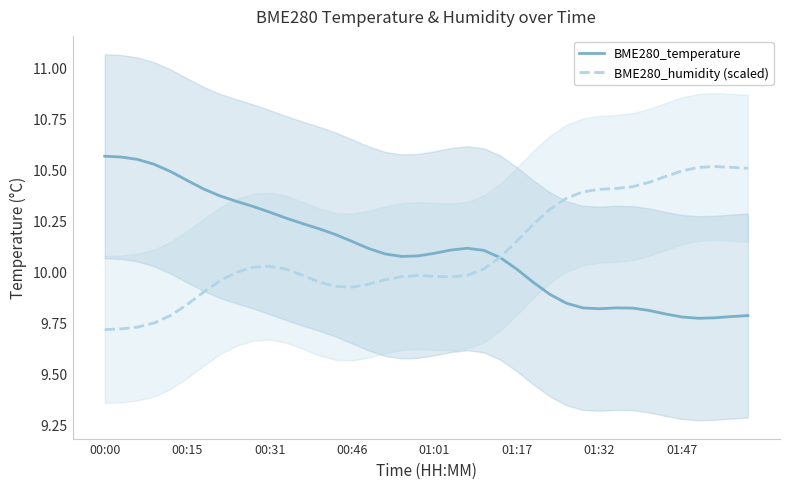

The BME280_humidity (scaled) series shows 13.6 at 01:32. True or false?

False